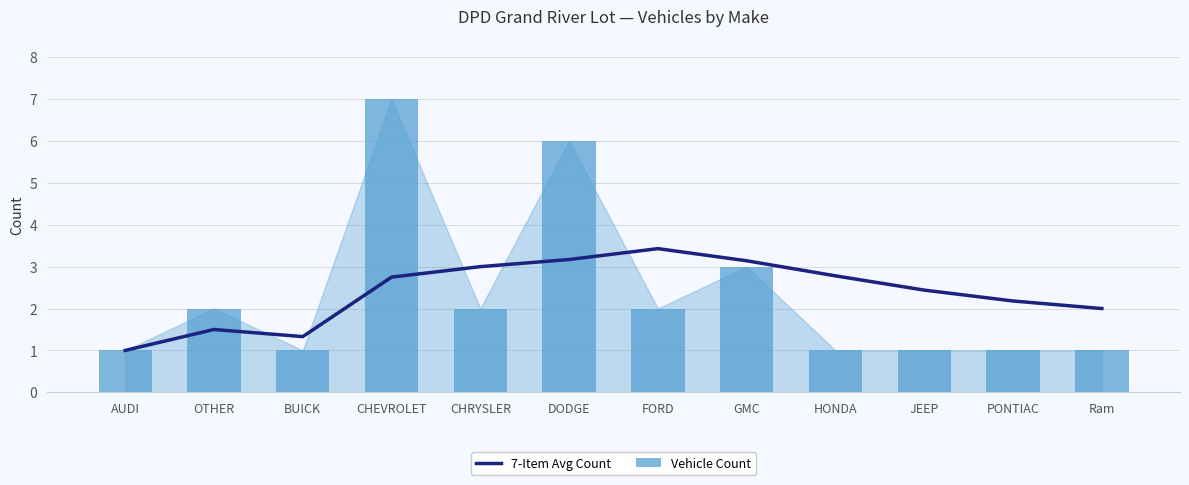

Which series has the largest total across all categories?

7-Item Avg Count